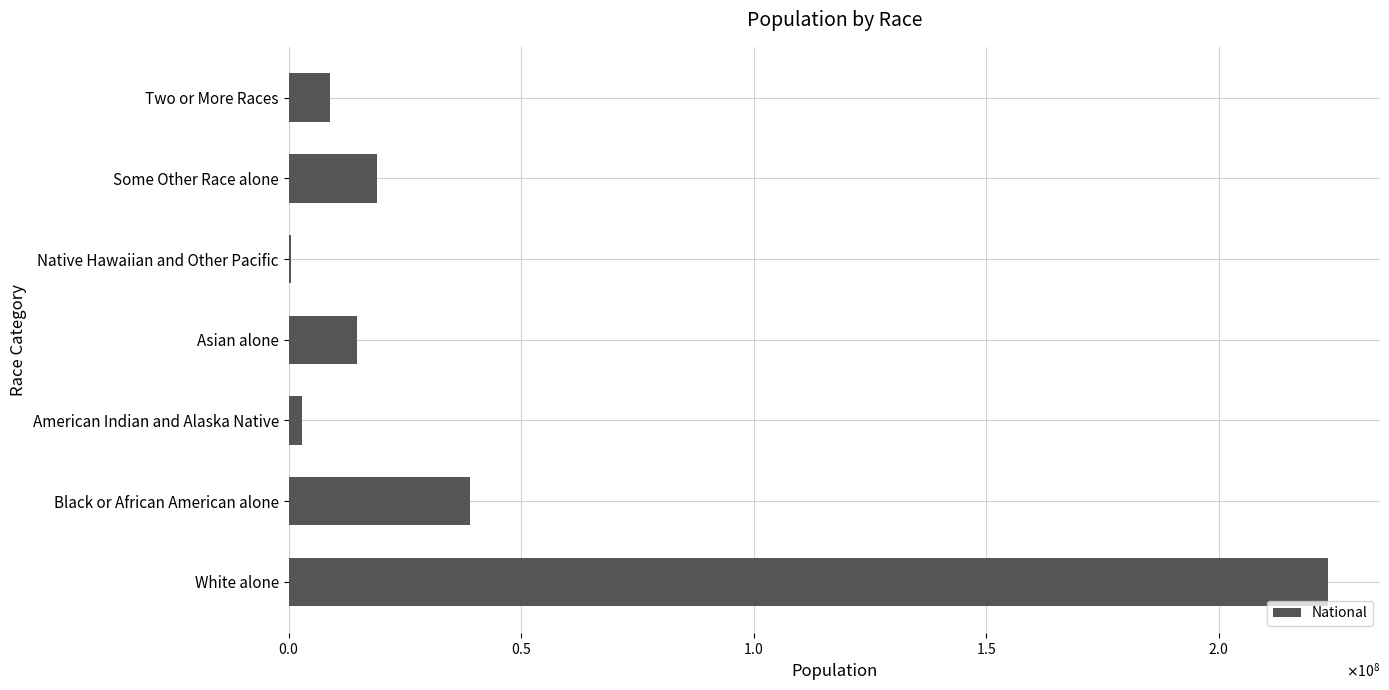

Are the bars grouped side by side (vs. stacked)?

No